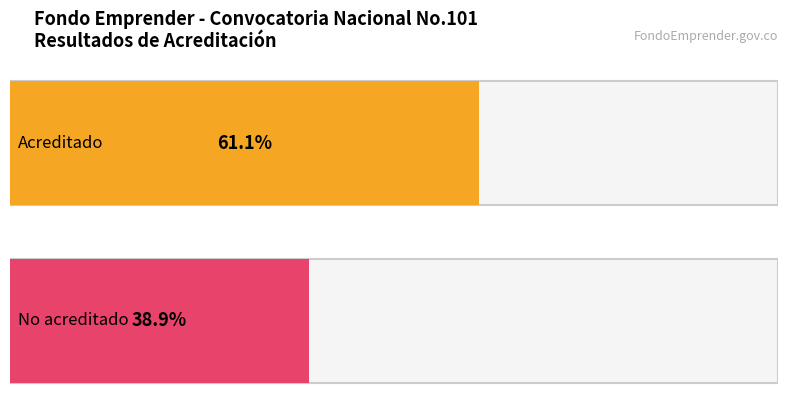

List the series in order of their overall mean, lowest first.

No acreditado, Acreditado